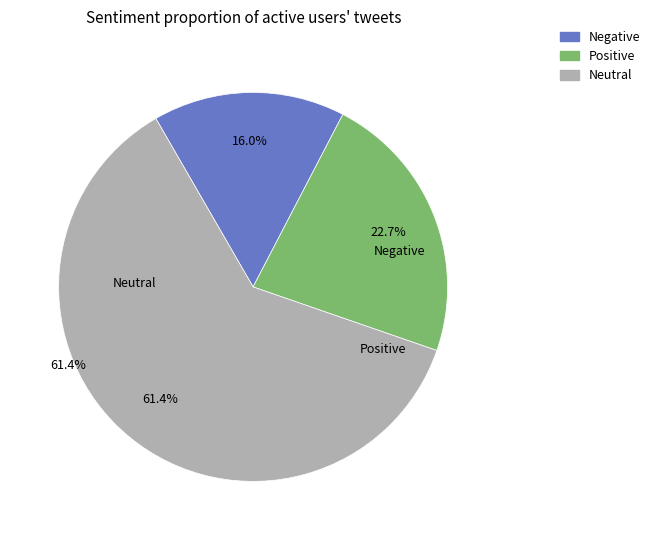

Is it true that 34 is 2% of the pie?

True